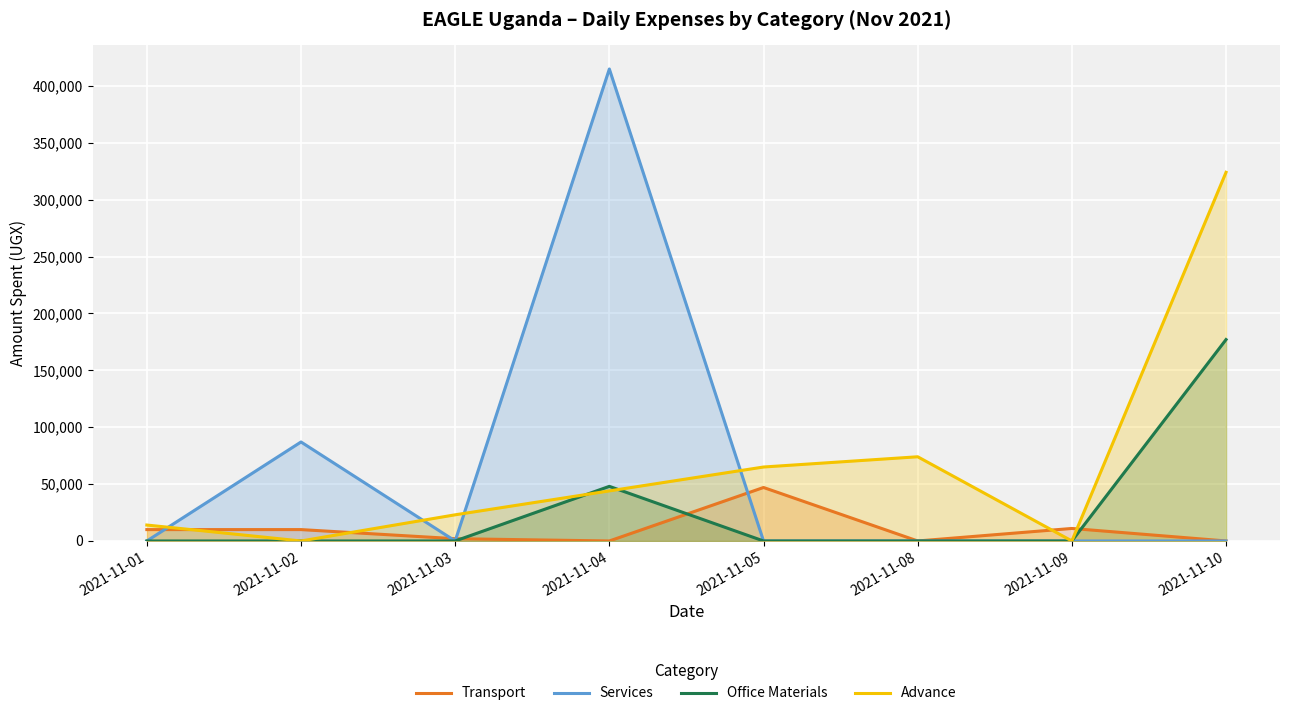

Which has a higher value, 2021-11-02 or 2021-11-01?

2021-11-02